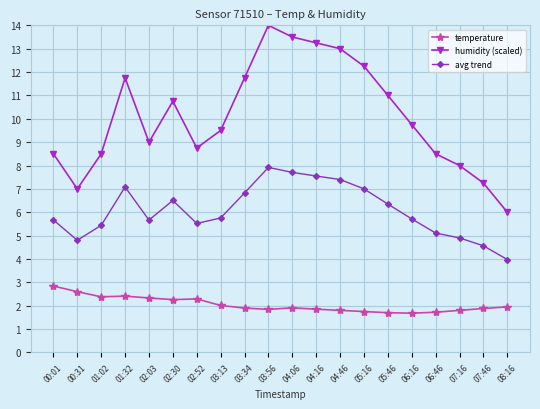

The temperature series shows 2.6 at 04:16. True or false?

False